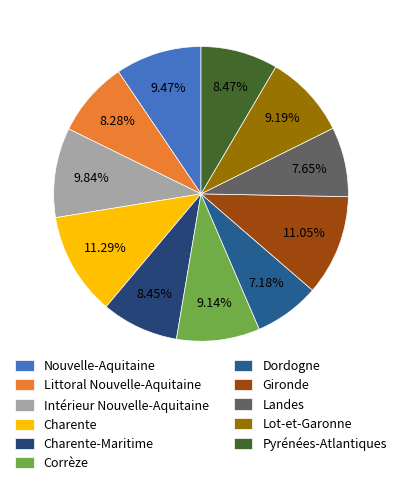

To the nearest percent, what is the combined percentage of Lot-et-Garonne and Landes?

17%